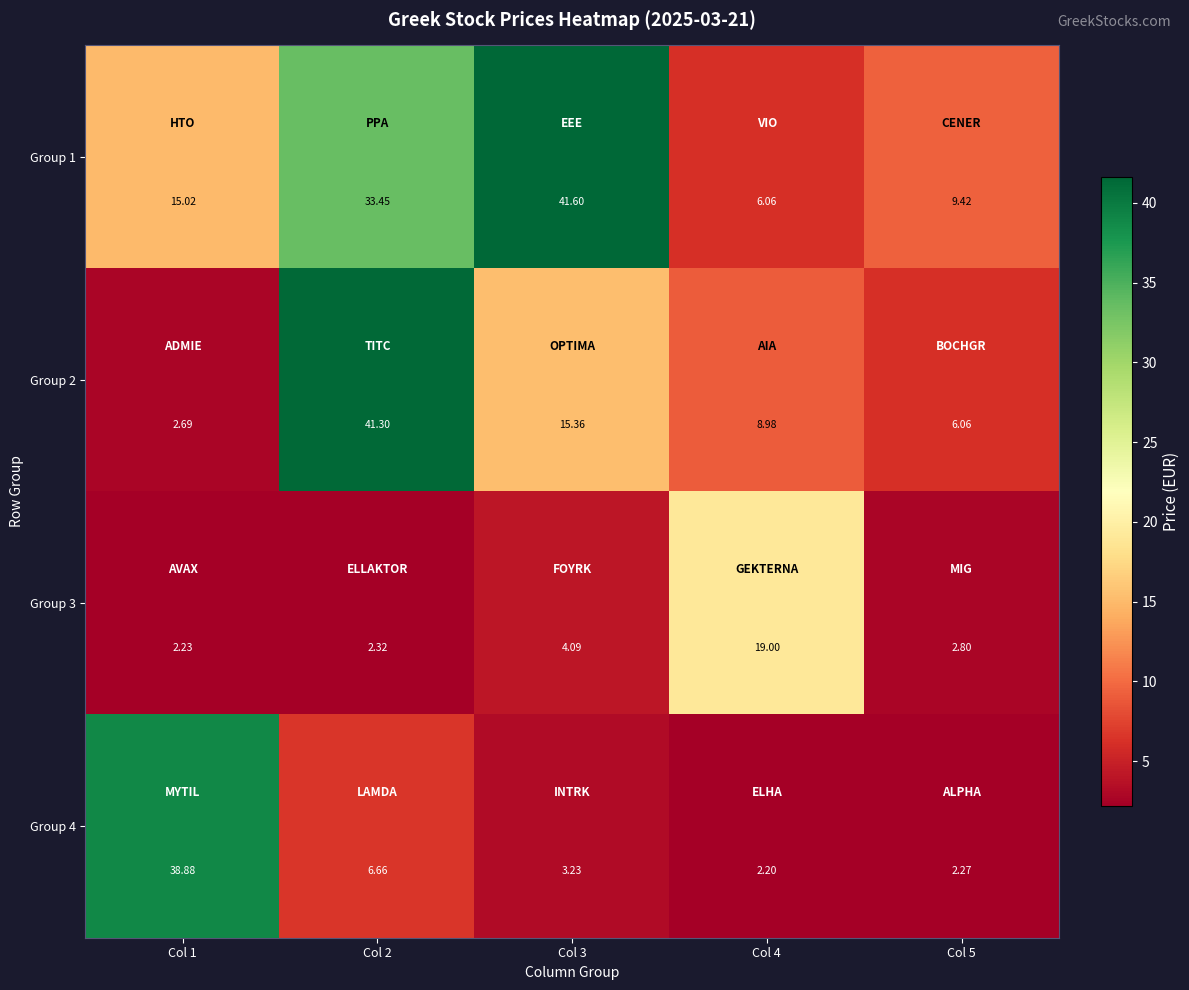

How many data points does each series have?

5